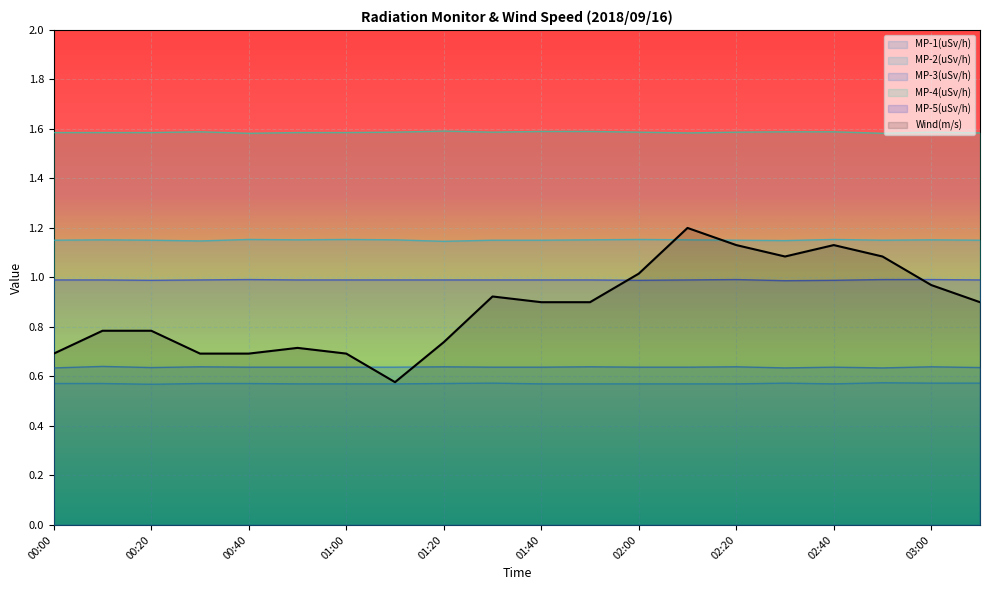

What is the difference between the highest and lowest values at 00:50?

1.0